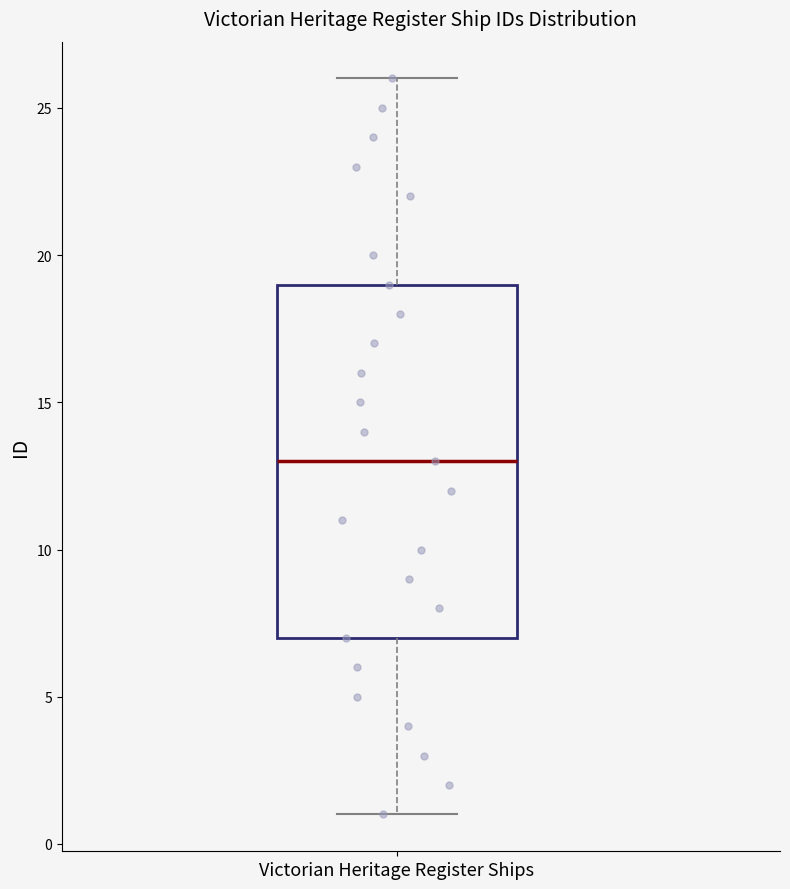

Where does the median line of the box for Victorian Heritage Register Ships sit on the y-axis? The values are not printed on the chart, so give them approximately, as read against the axis.

13